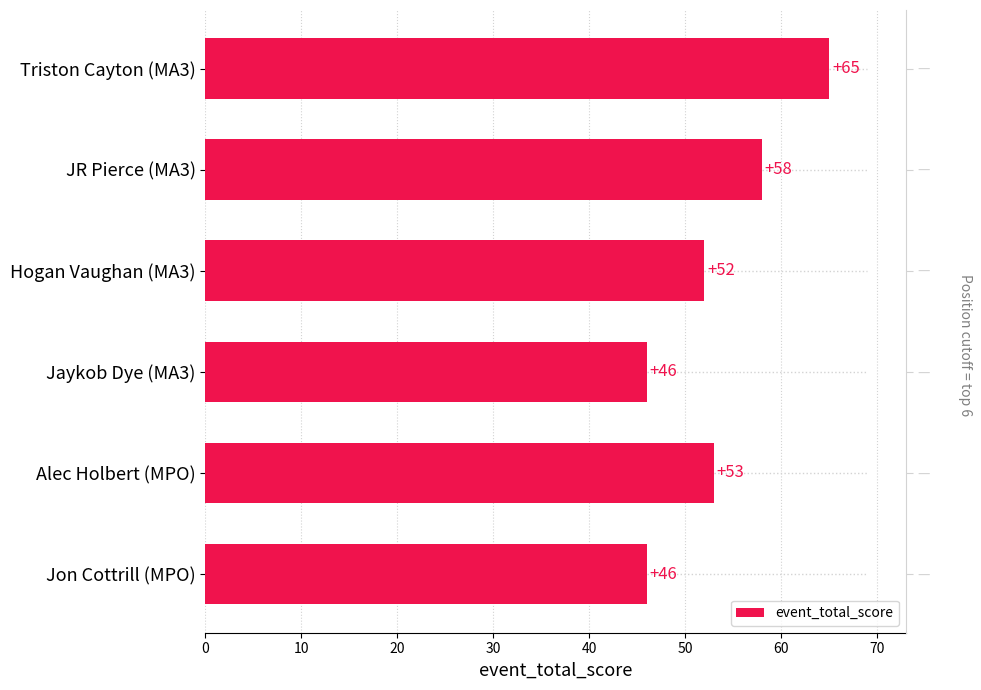

How many values are between 46 and 58?

5